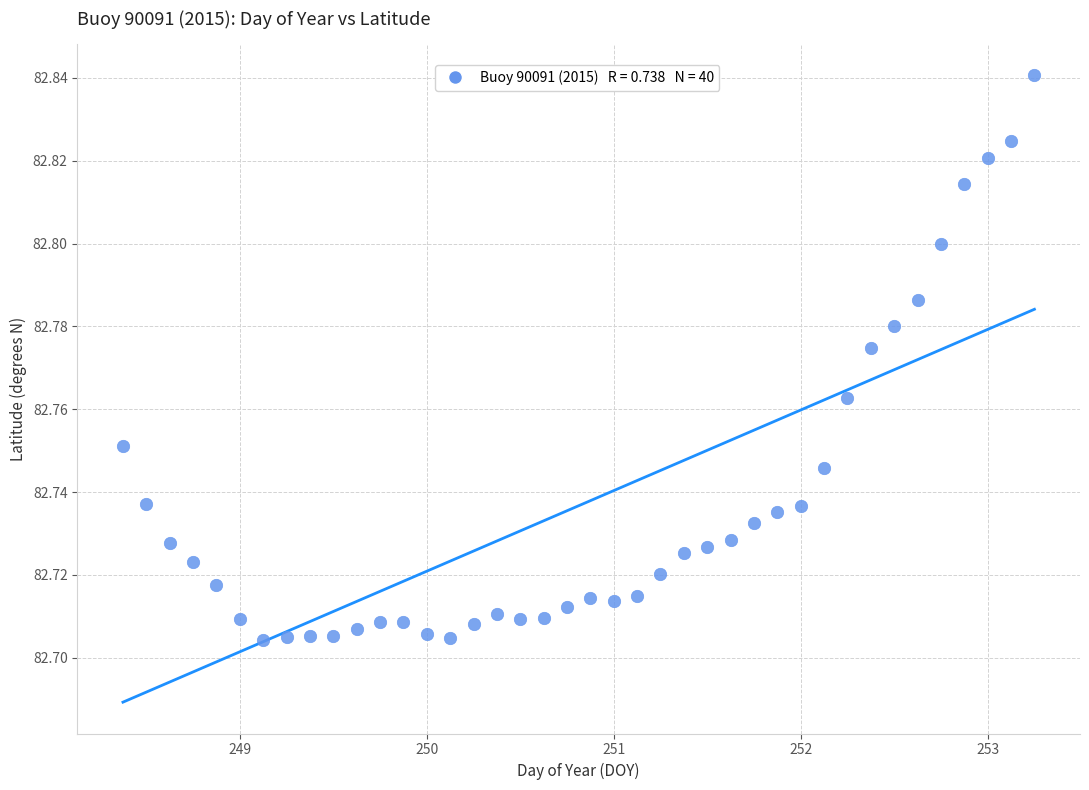

What is the range of X values (max minus min)?

4.9